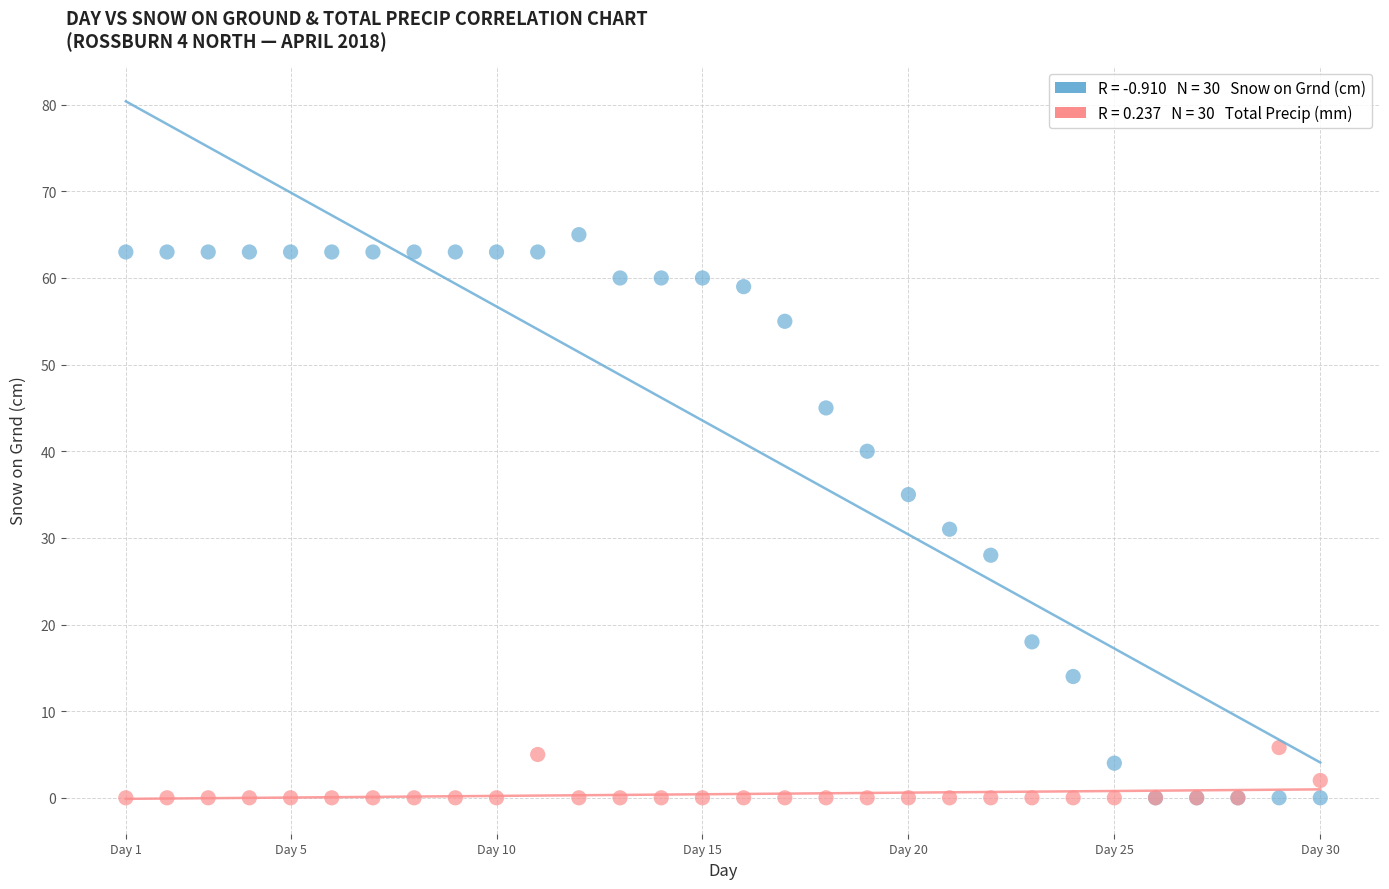

Across all series, what Y value is closest to 32?

31.0